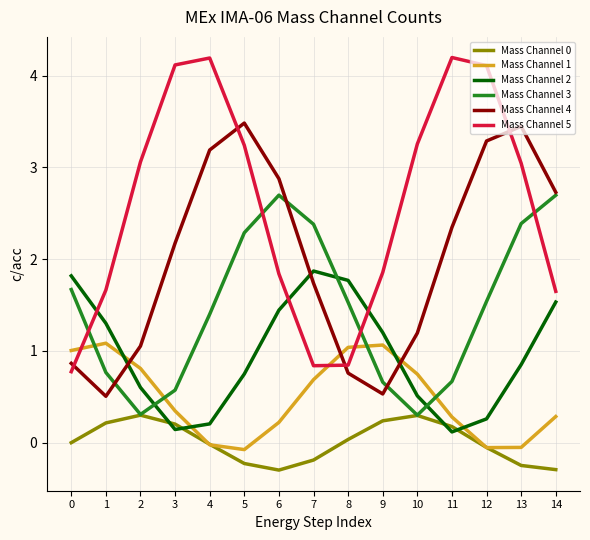

How many distinct data groups are displayed?

6